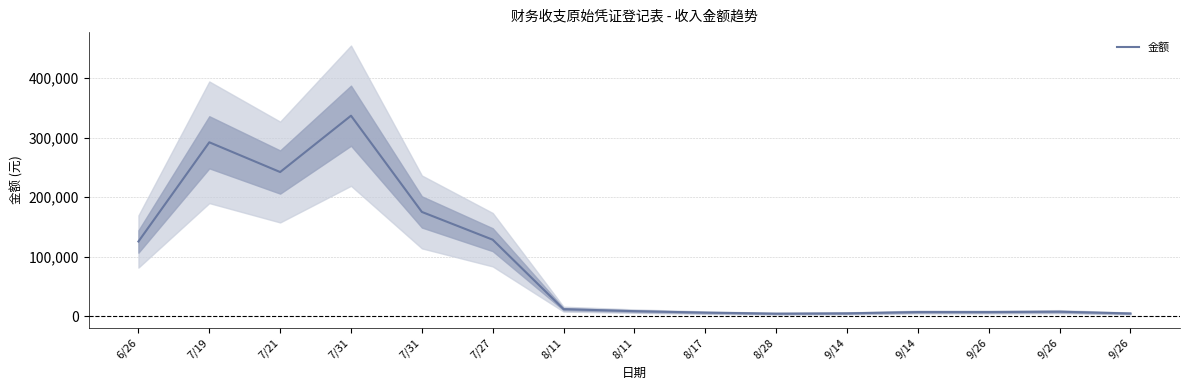

List the labels in order of value, smallest first.

8/28, 9/26, 9/14, 8/17, 9/26, 9/14, 9/26, 8/11, 8/11, 6/26, 7/27, 7/31, 7/21, 7/19, 7/31